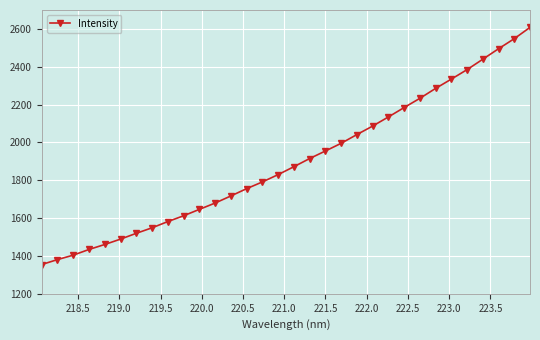

What is the value of the 11th point from the left?

1646.3